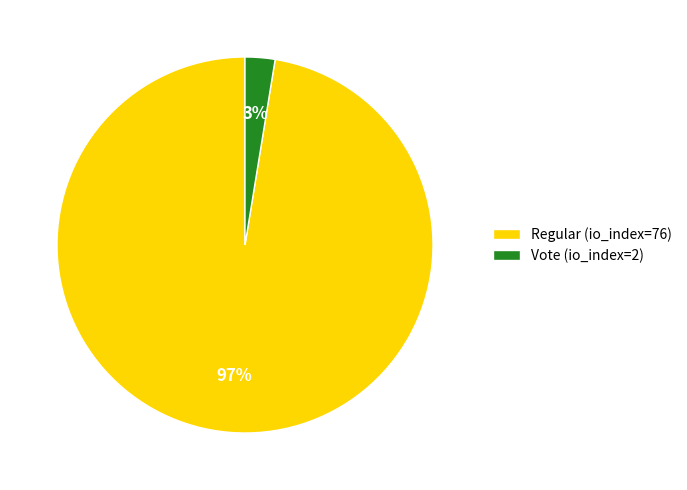

Is the sum of Vote (io_index=2) and Regular (io_index=76) greater than half?

Yes